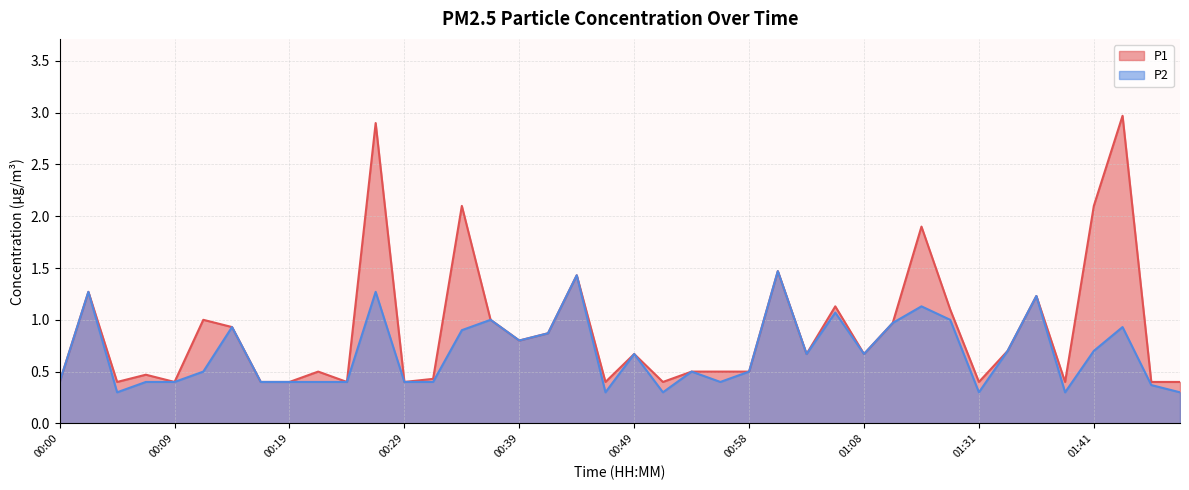

Count the number of data series in this chart.

2